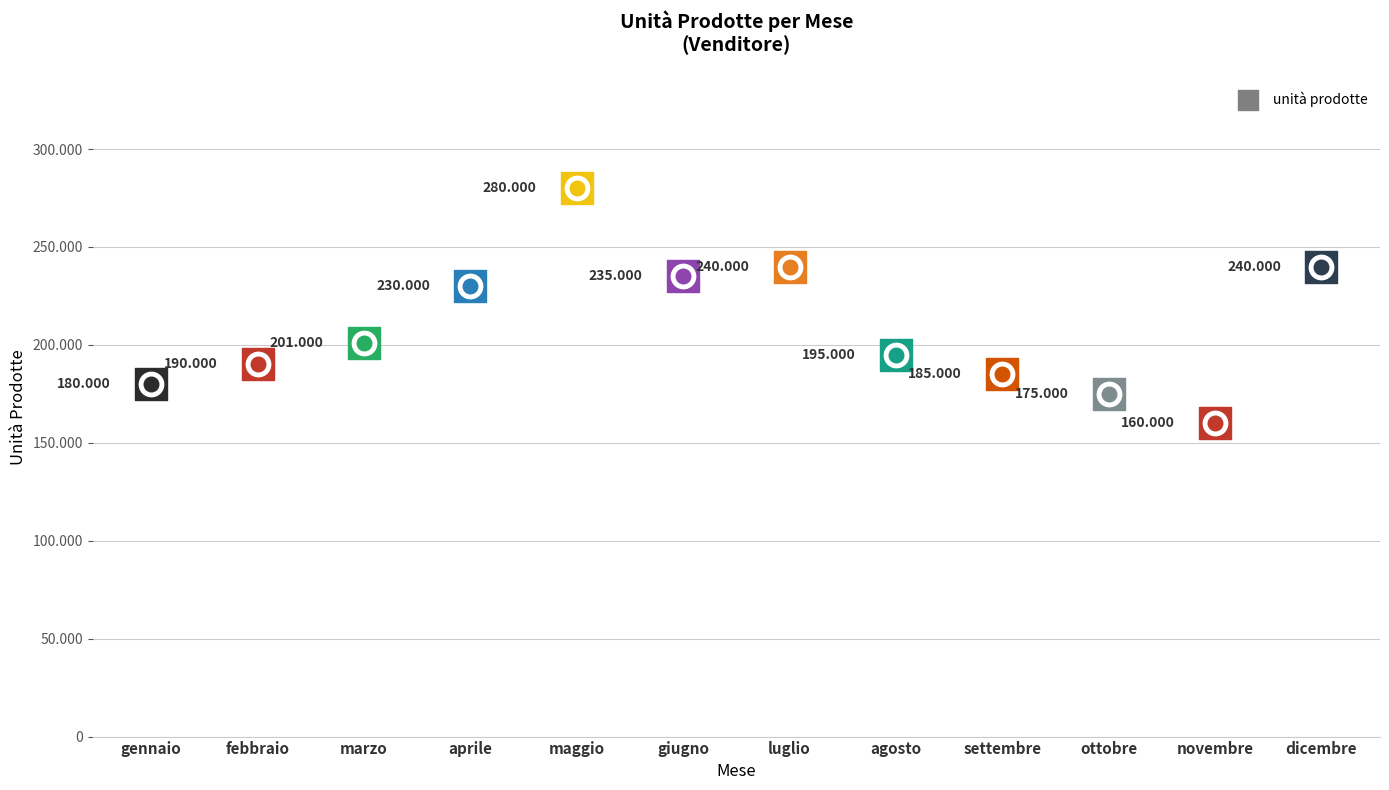

What is the change in value from giugno to dicembre?

+5000